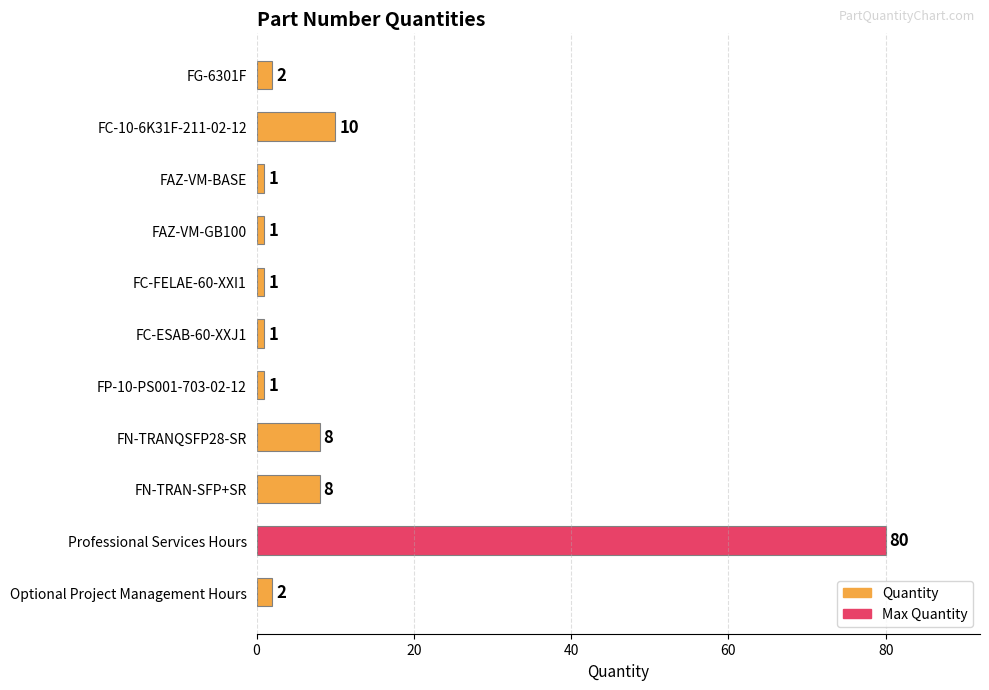

Count the number of categories in the chart.

11